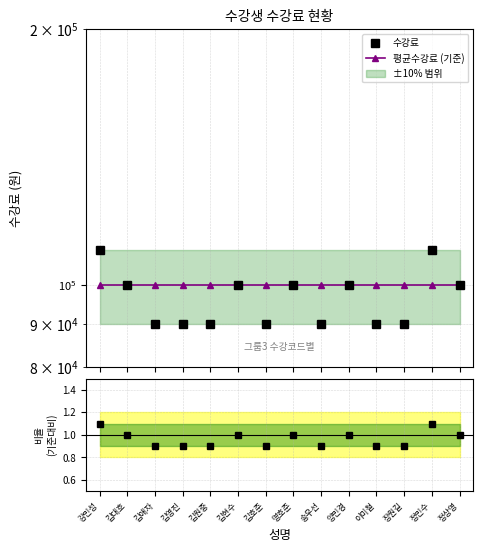

Between which two adjacent categories do 평균수강료 (기준) and 수강료 first intersect?

장원길 and 정민수